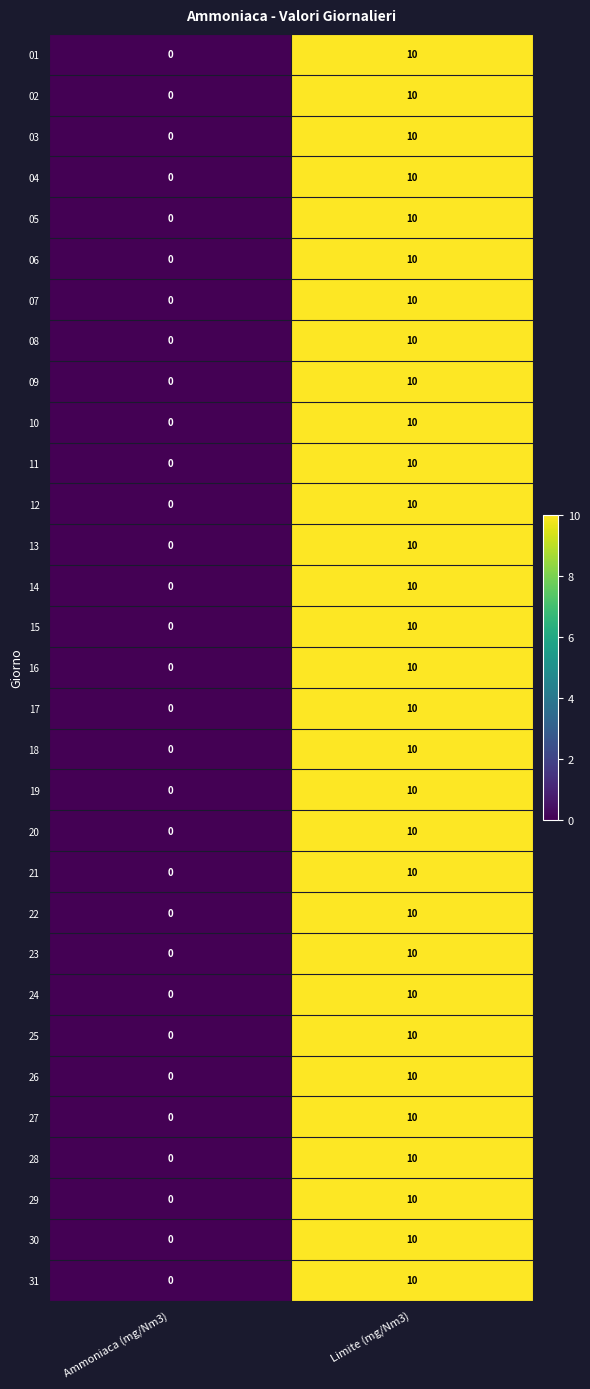

Is it true that 28 equals -5 at Ammoniaca (mg/Nm3)?

False